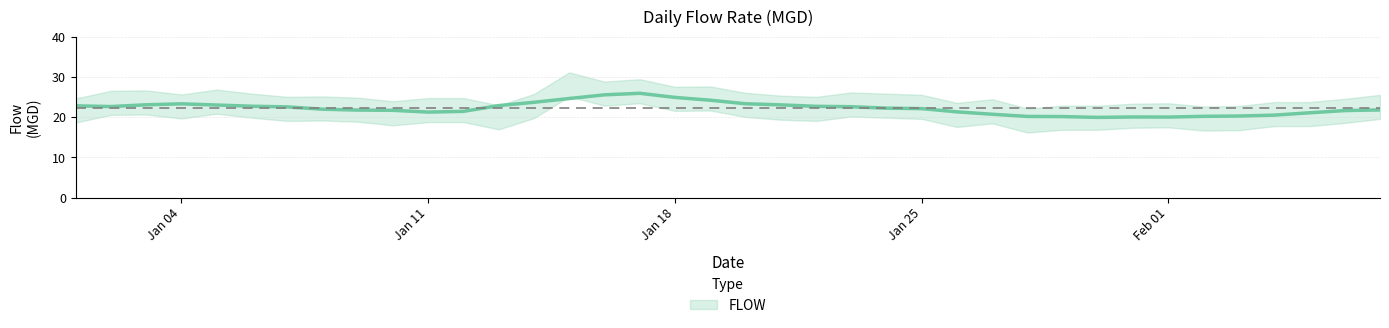

Which has a higher value, 2021-01-05 or 2021-01-08?

2021-01-05